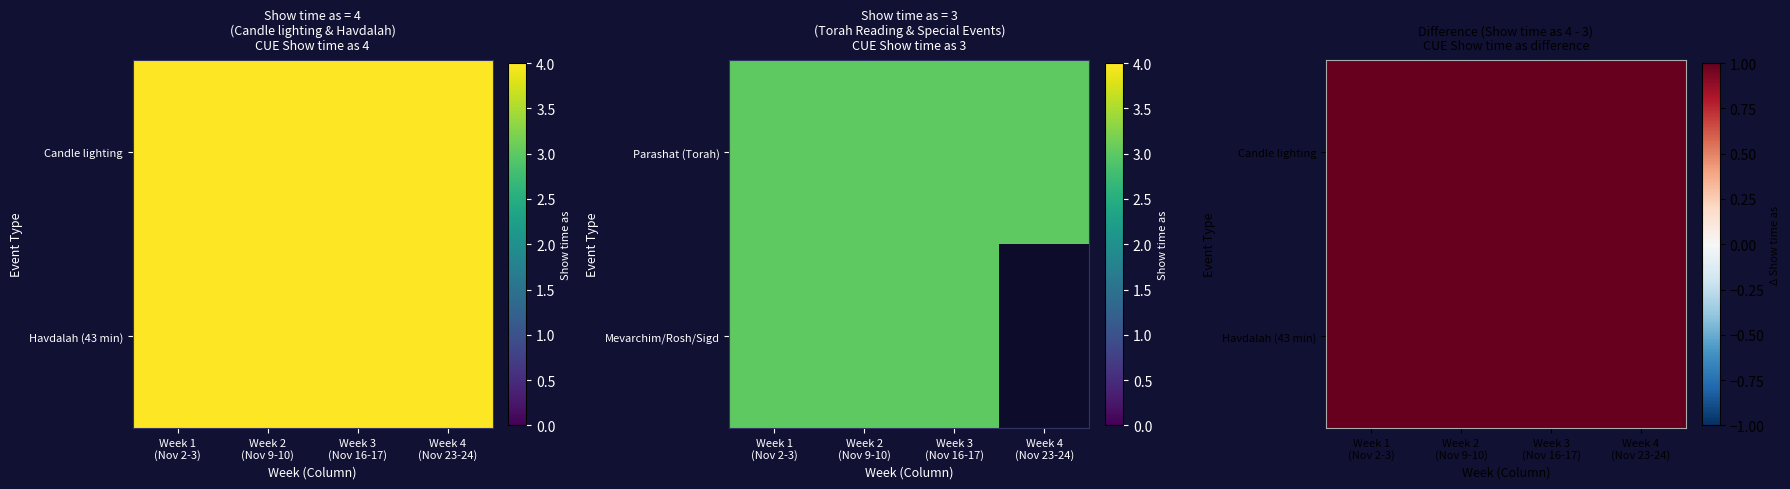

Is the value of Parashat (Torah) at 3 greater than the value of Havdalah (43 min) at 1?

No